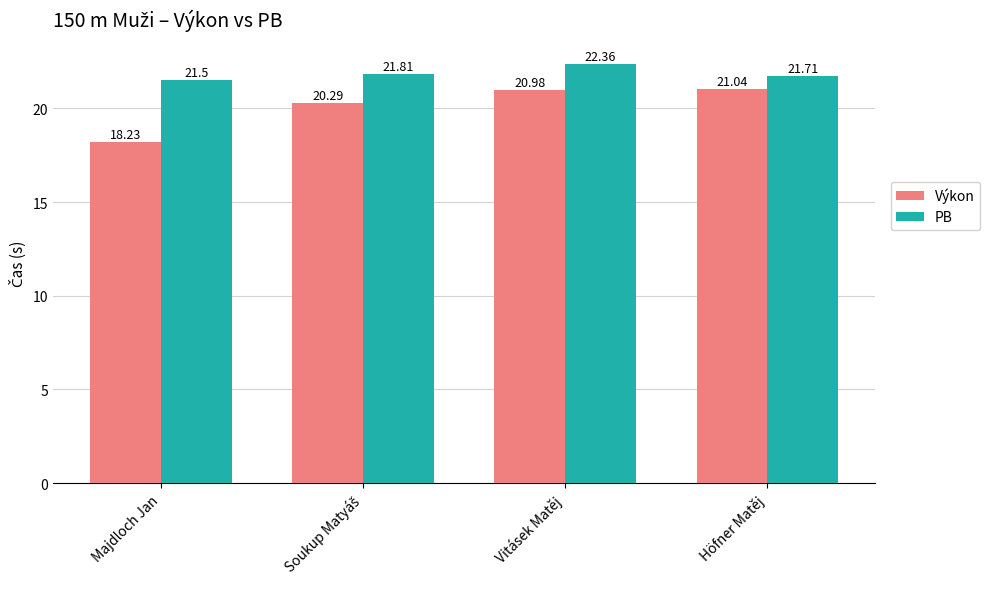

Where is Výkon nearest to the value 19?

Majdloch Jan